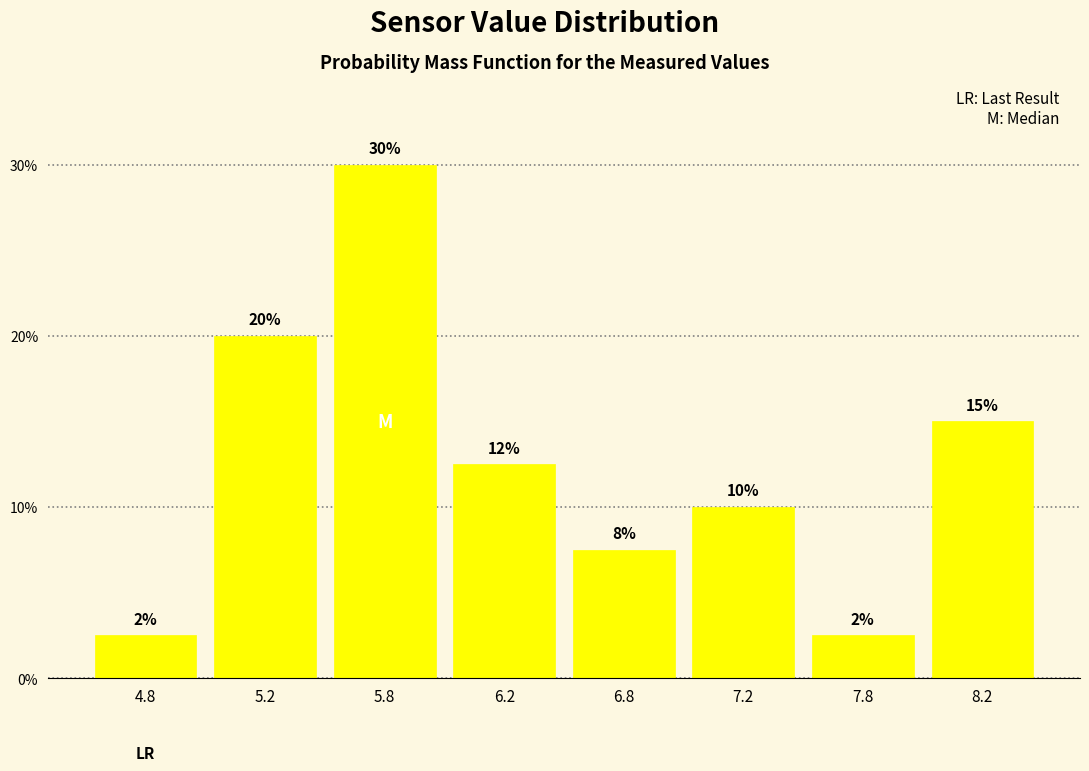

What is the maximum value shown in the chart?

30.0